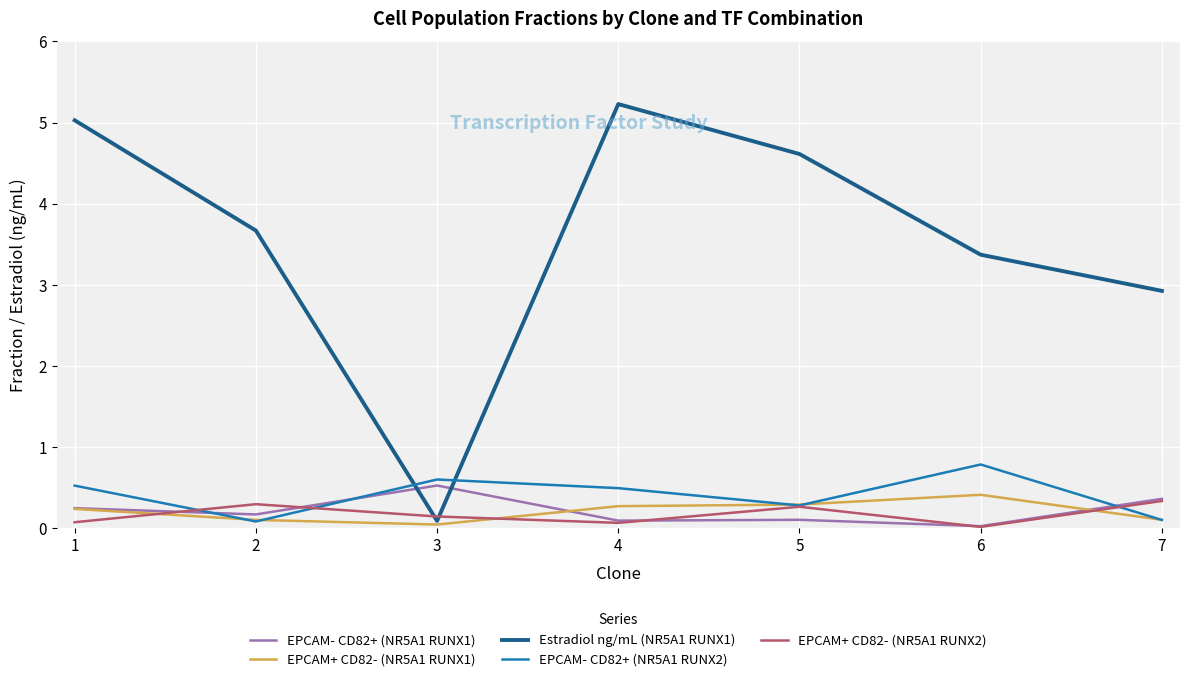

Which series has the widest spread of values?

Estradiol ng/mL (NR5A1 RUNX1)